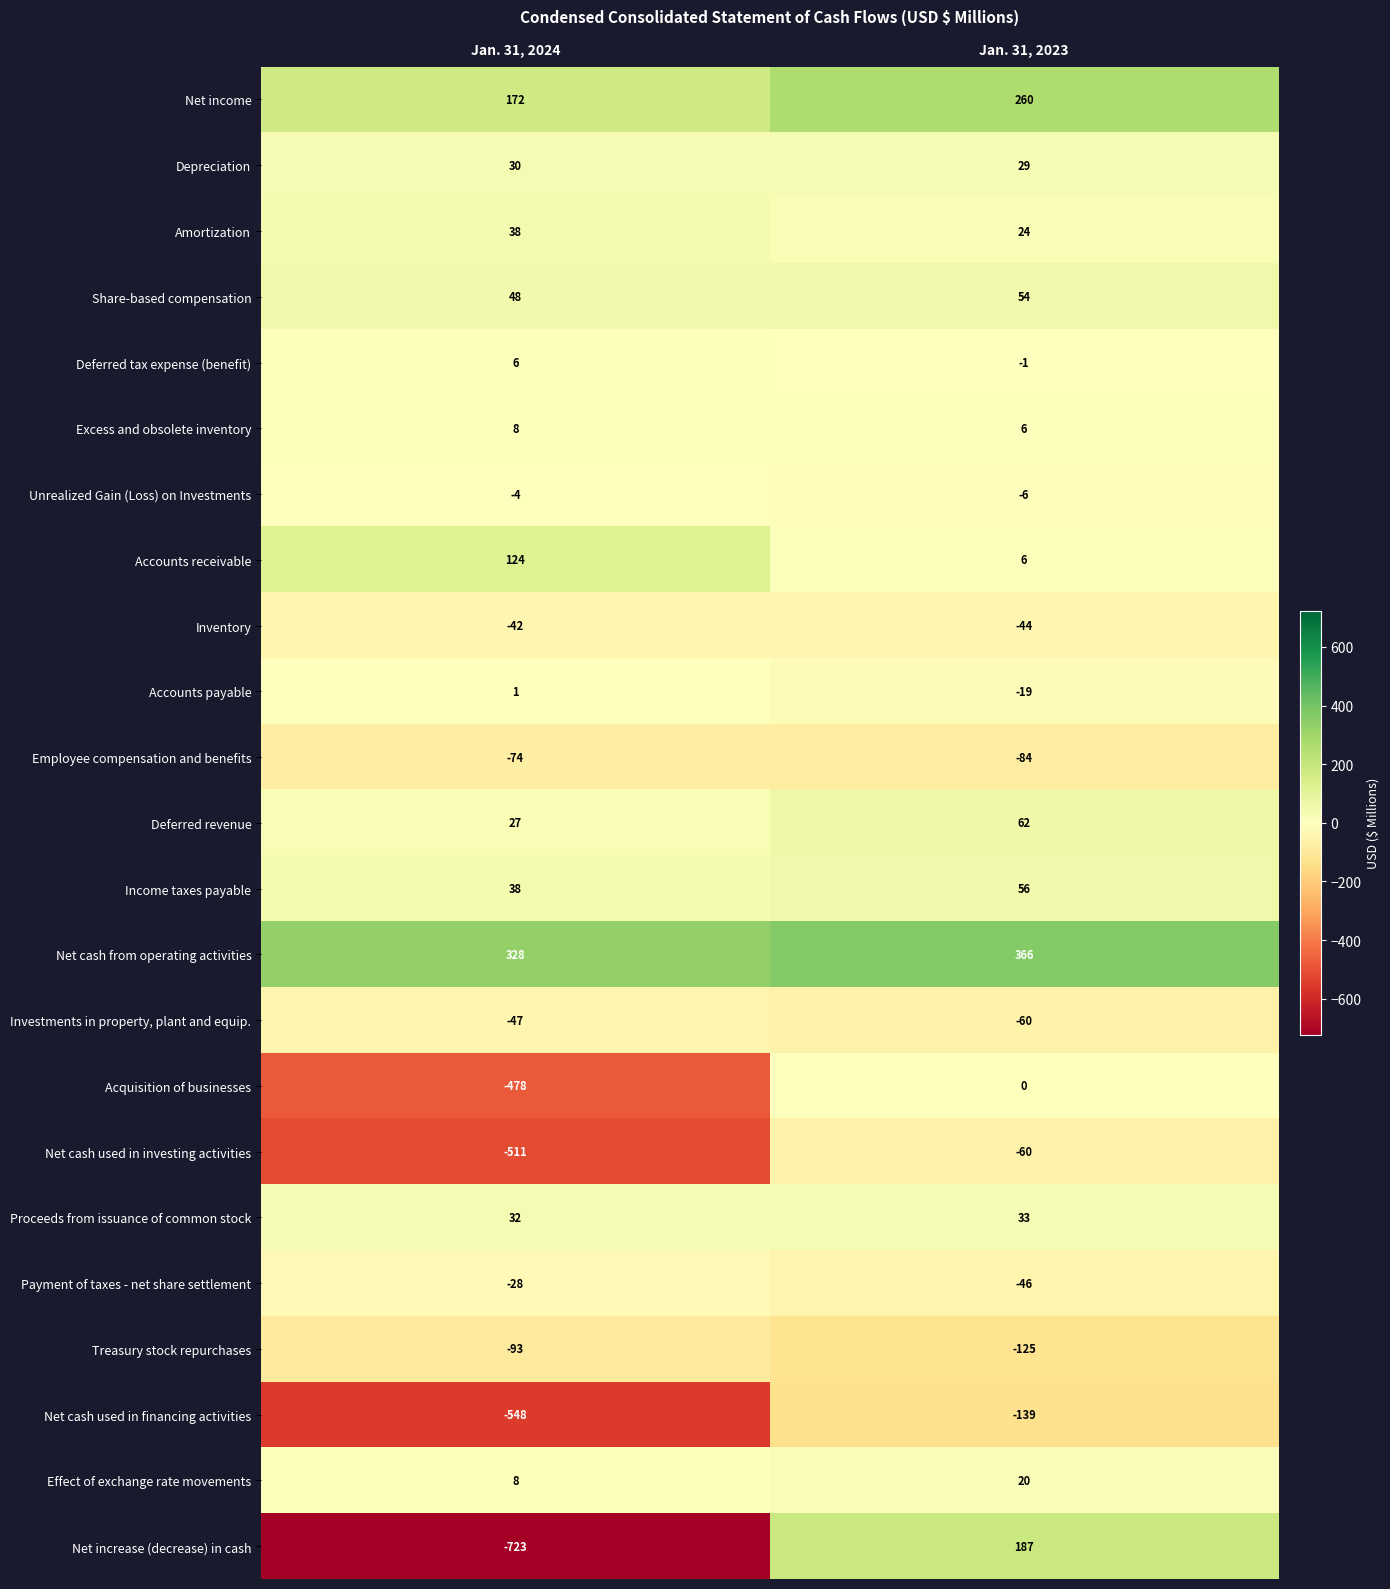

What is the difference between the highest and lowest values at Jan. 31, 2023?

505